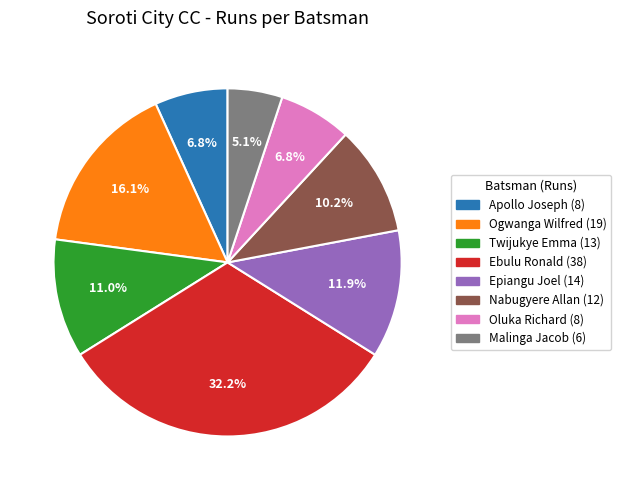

Is there a majority slice in this chart?

No